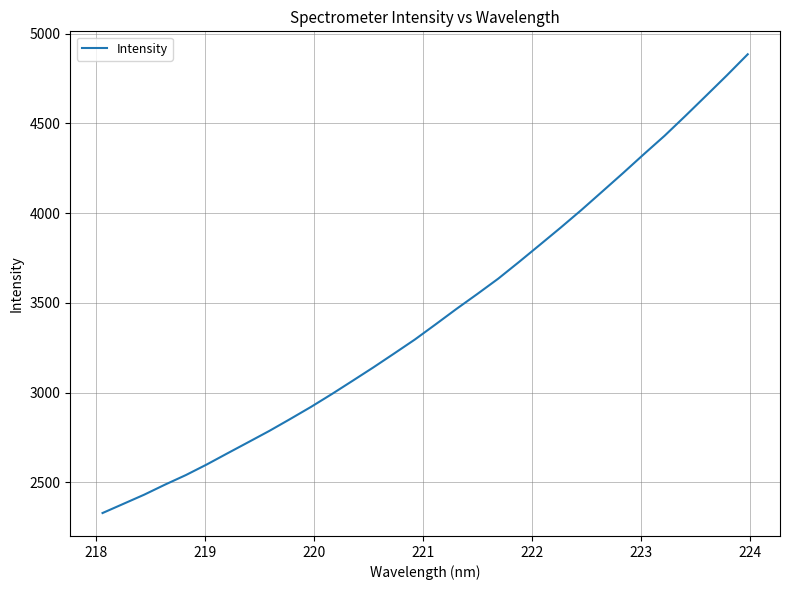

What is the maximum value shown in the chart?

4884.6